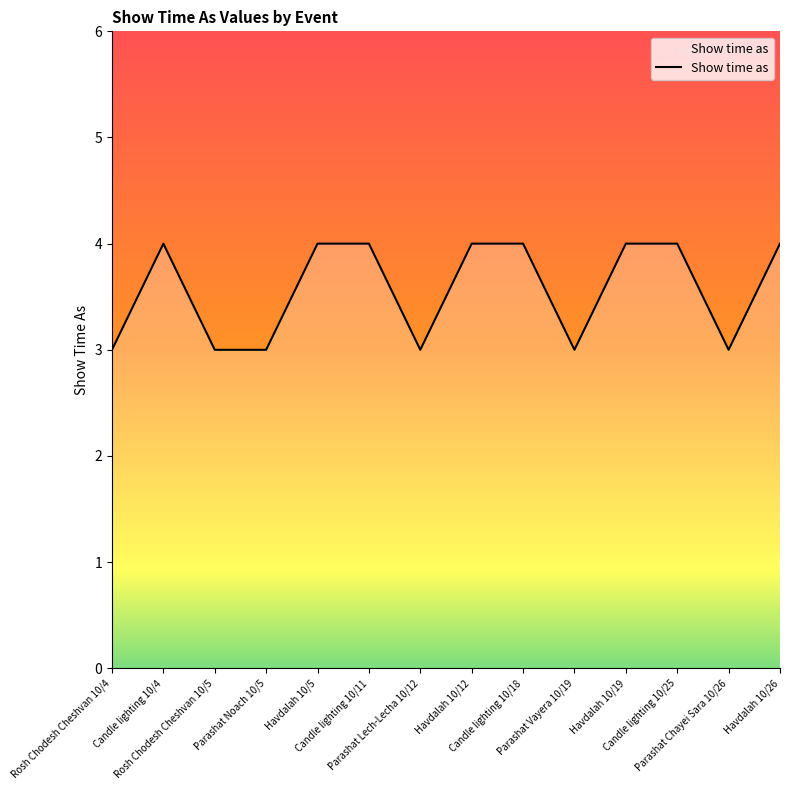

Does the chart display data point markers on the line(s)?

No